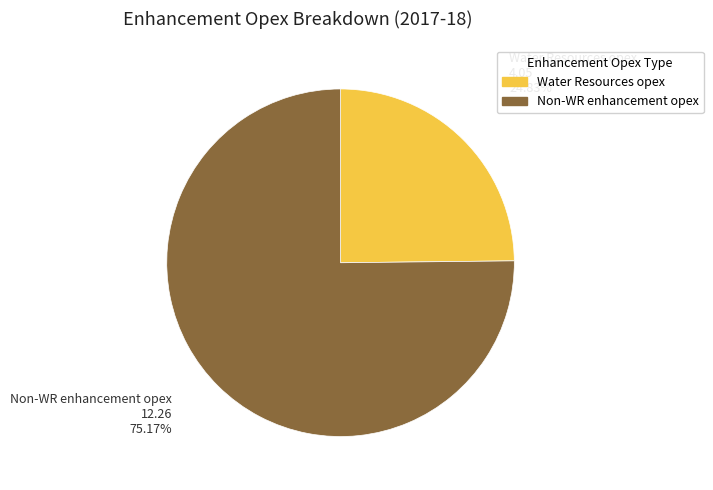

Combined, do Water Resources opex and Non-WR enhancement opex account for over 50%?

Yes